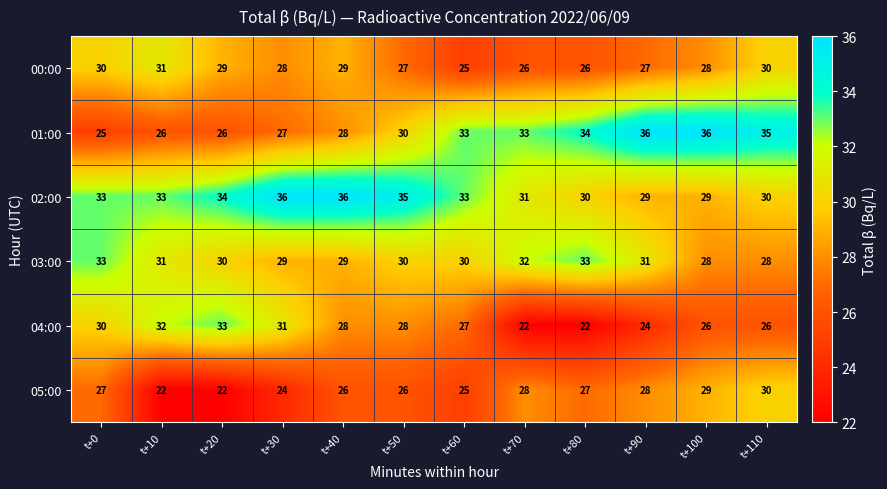

What is the total value across all series at t+60?

173